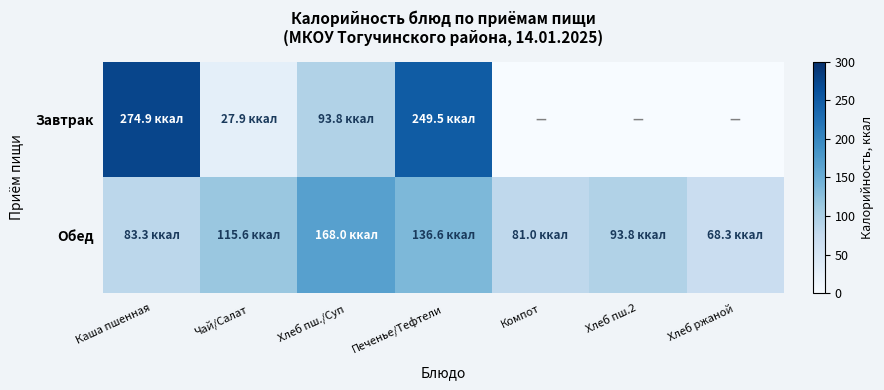

What is the total value across all series at Каша пшенная?

358.2